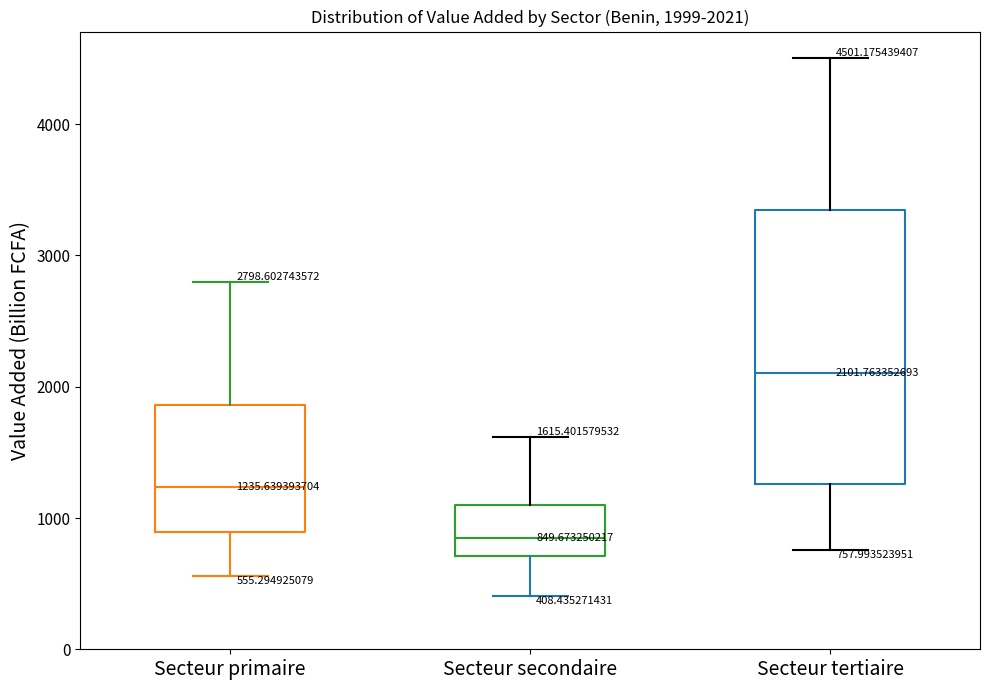

Comparing the boxes themselves (not the whiskers), which one is the tallest?

Secteur tertiaire